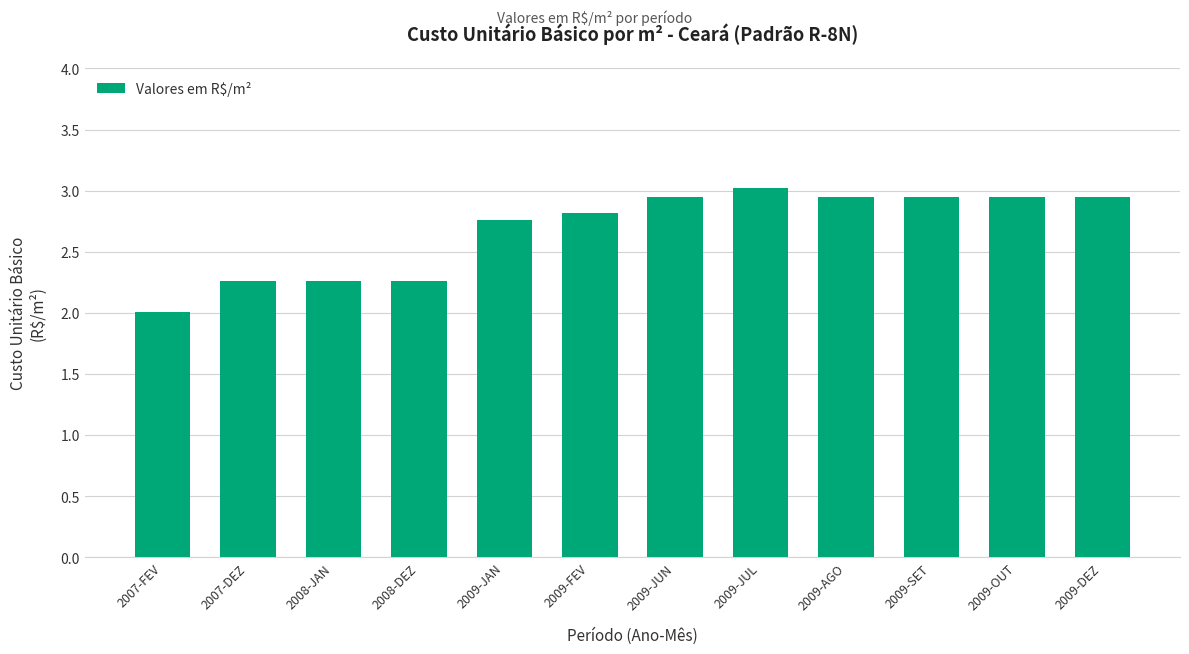

What is the difference between the maximum and minimum values?

1.0